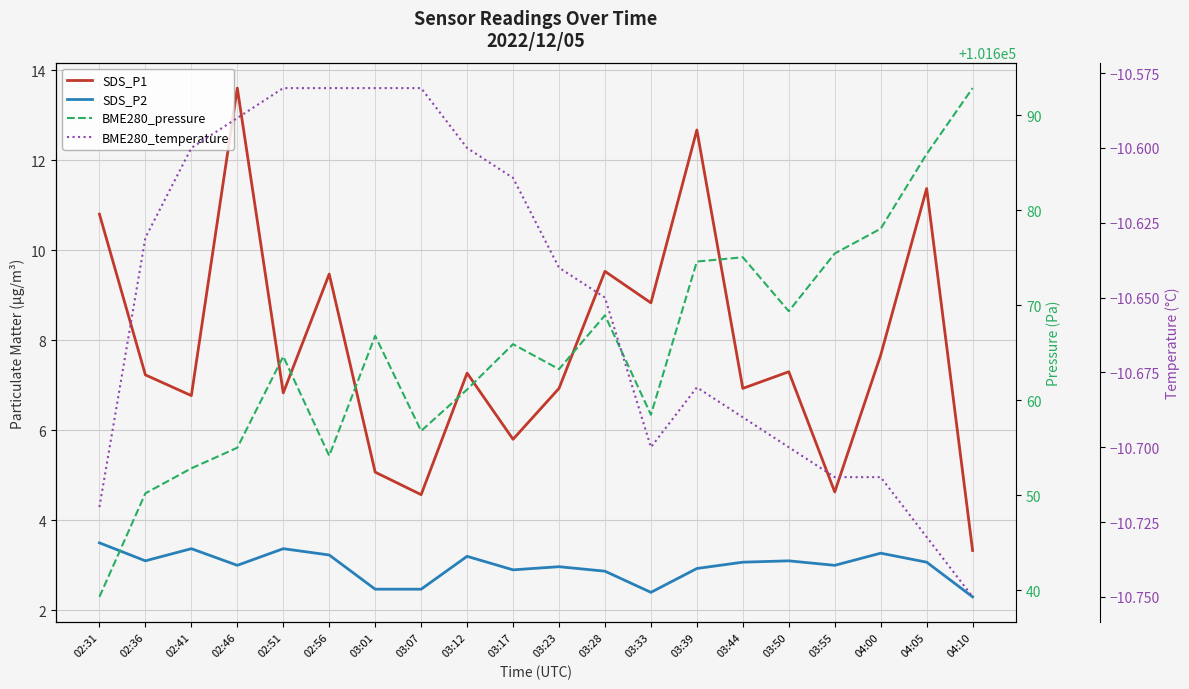

Which has a higher value, 02:51 or 03:07?

02:51